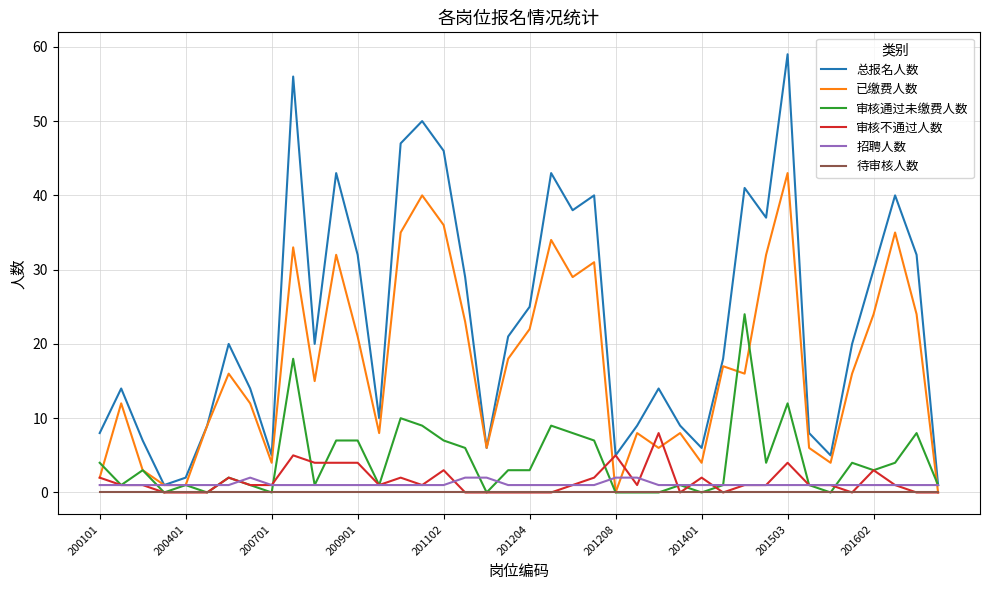

Which series has the largest total across all categories?

总报名人数